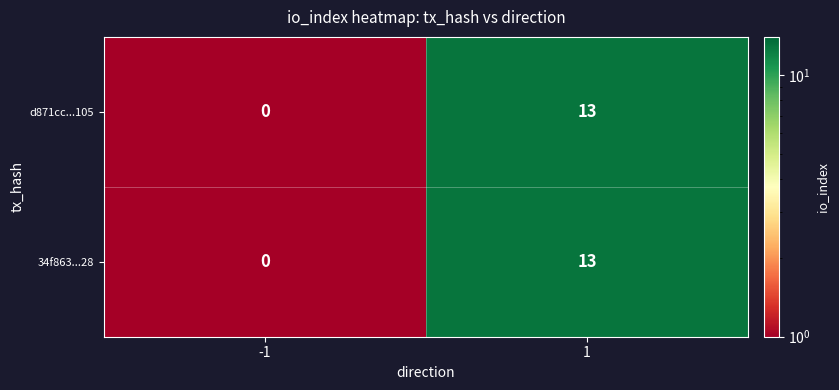

What is the sum of the d871cc...105 values at 1 and -1?

13